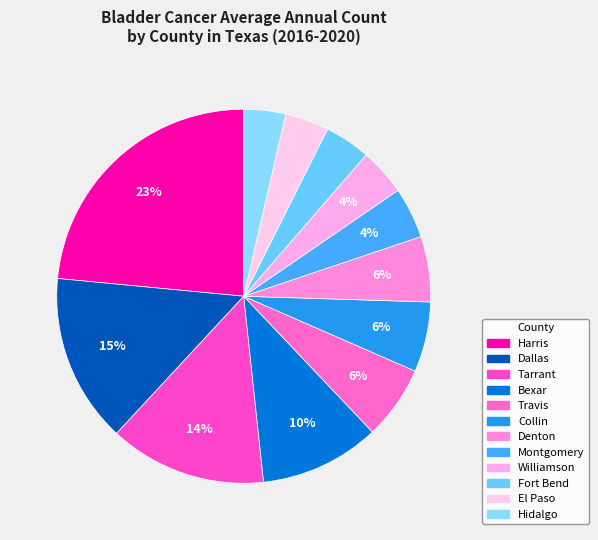

Does Montgomery represent more than half of the total?

No